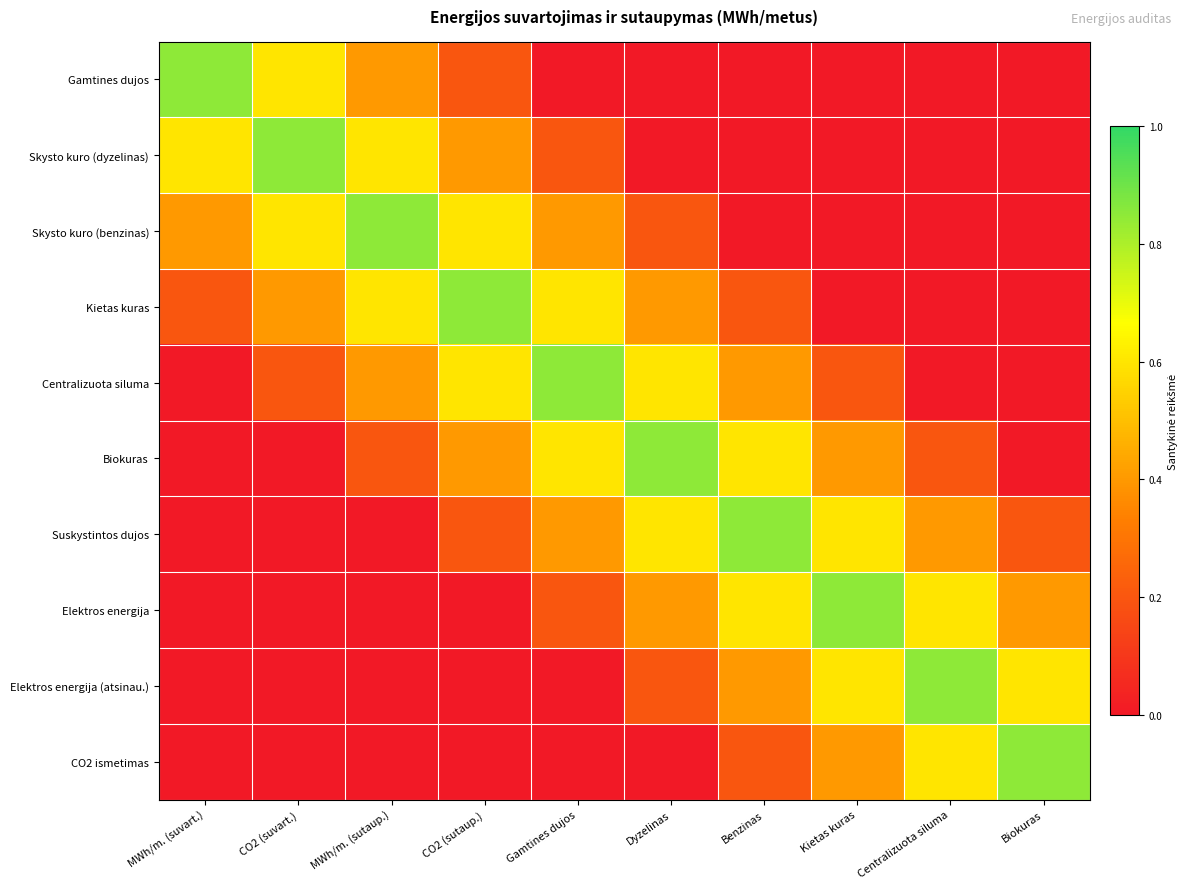

At which category is the sum across all series the highest?

CO2 (sutaup.)